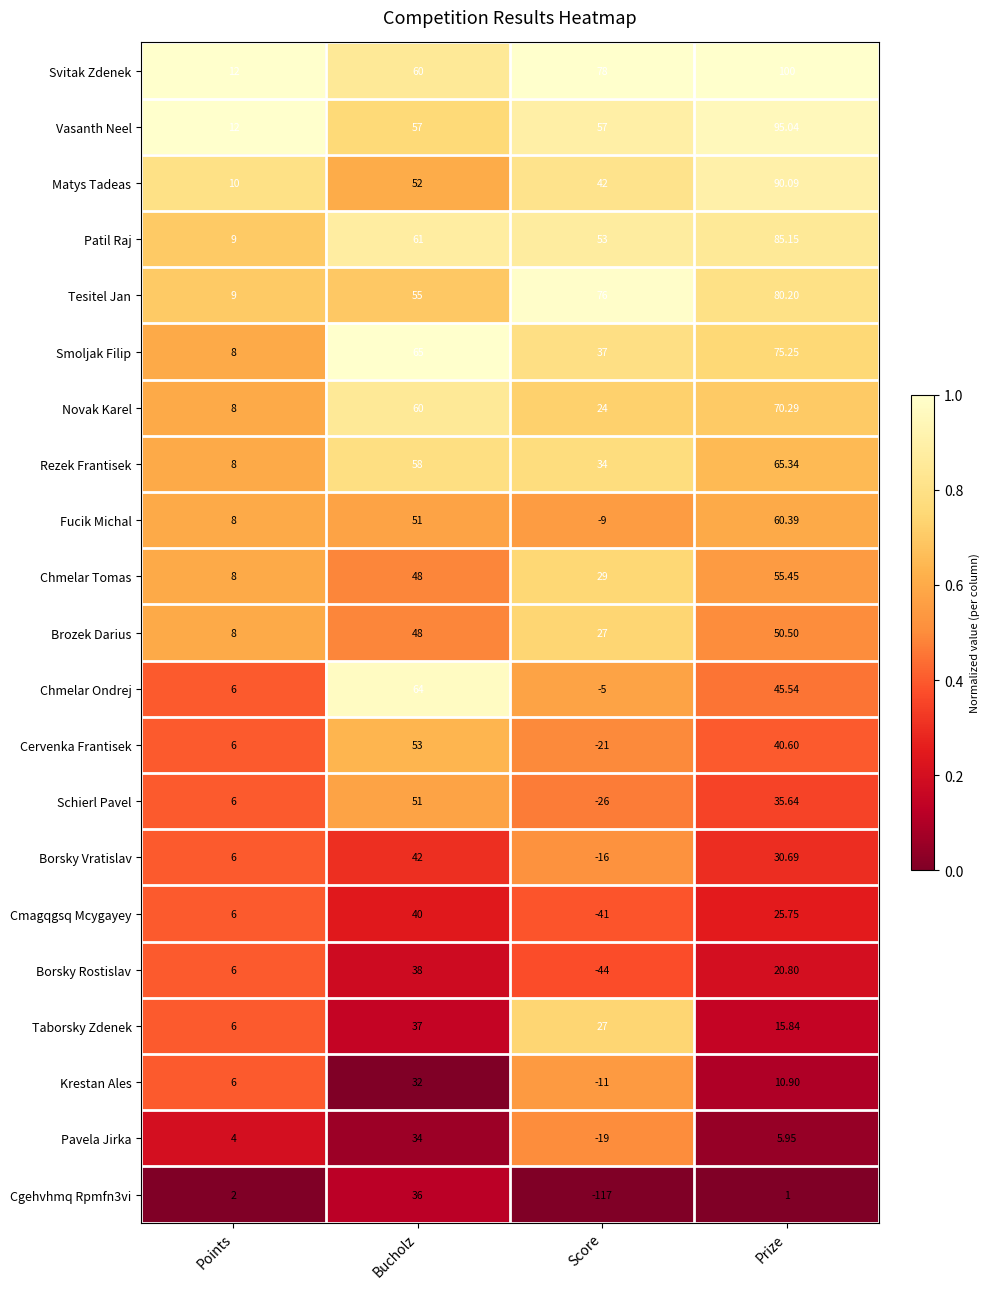

Which label corresponds to the smallest value in the chart?

Score